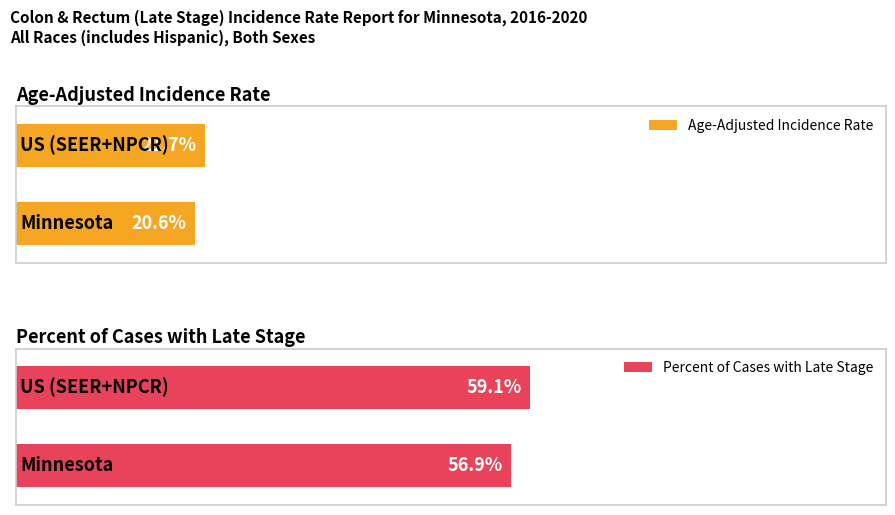

Rank the categories by Percent of Cases with Late Stage value from lowest to highest.

Minnesota, US (SEER+NPCR)